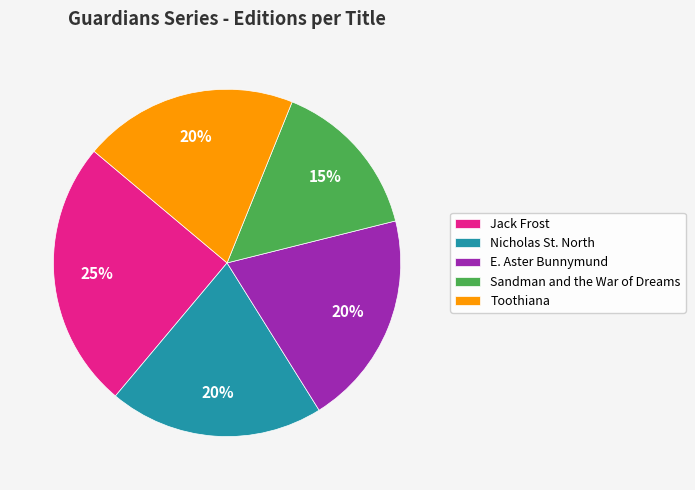

Count the number of slices in the pie.

5